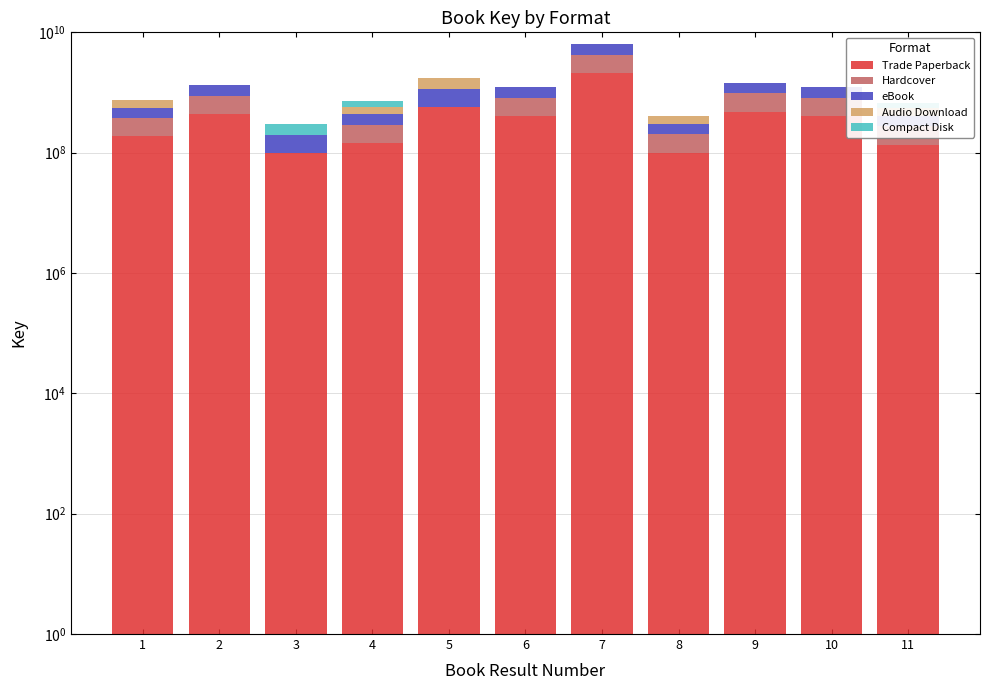

What are all the series names shown in the legend?

Trade Paperback, Hardcover, eBook, Audio Download, Compact Disk